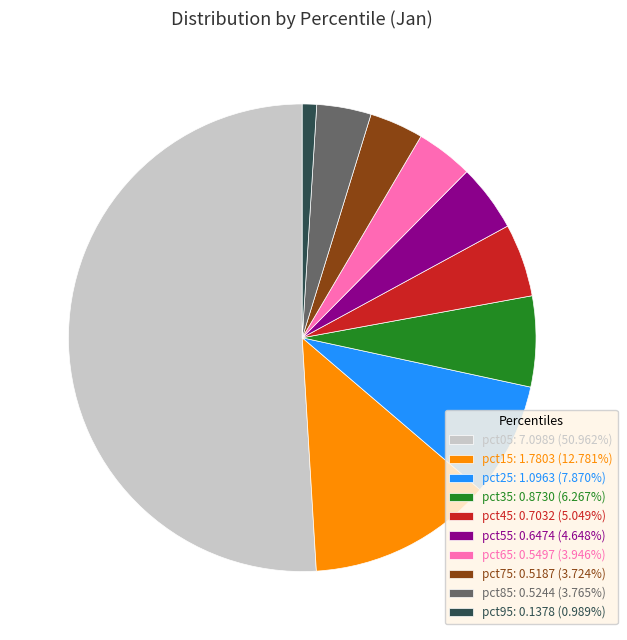

Is the sum of pct45: 0.7032 (5.049%) and pct65: 0.5497 (3.946%) greater than half?

No